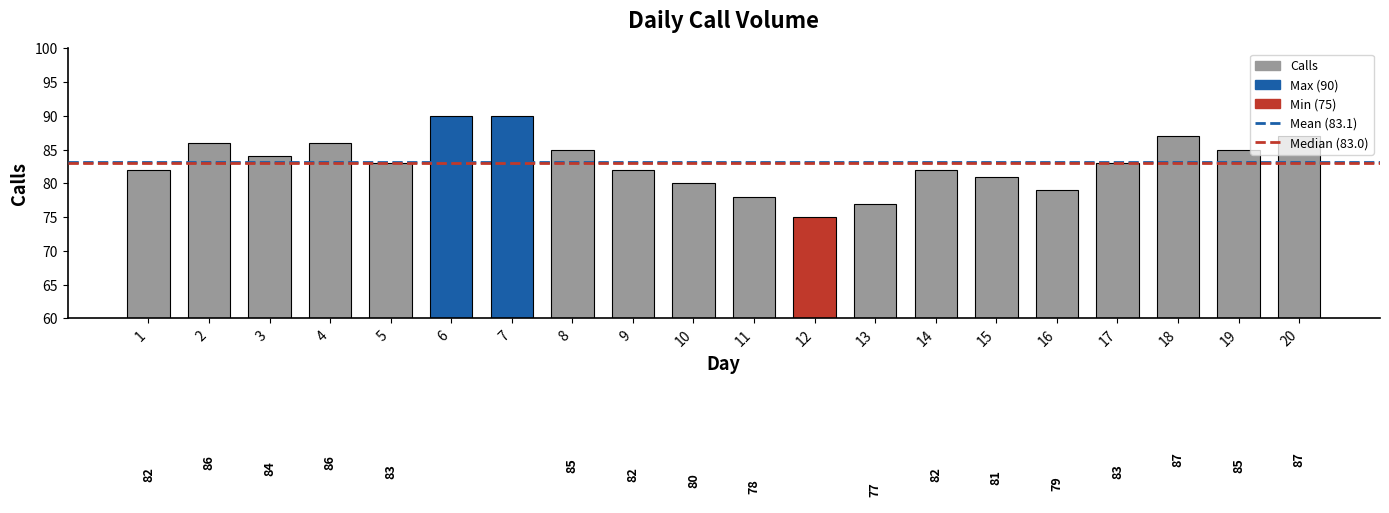

Approximately how many times larger is the value at 17 compared to 5?

1.0